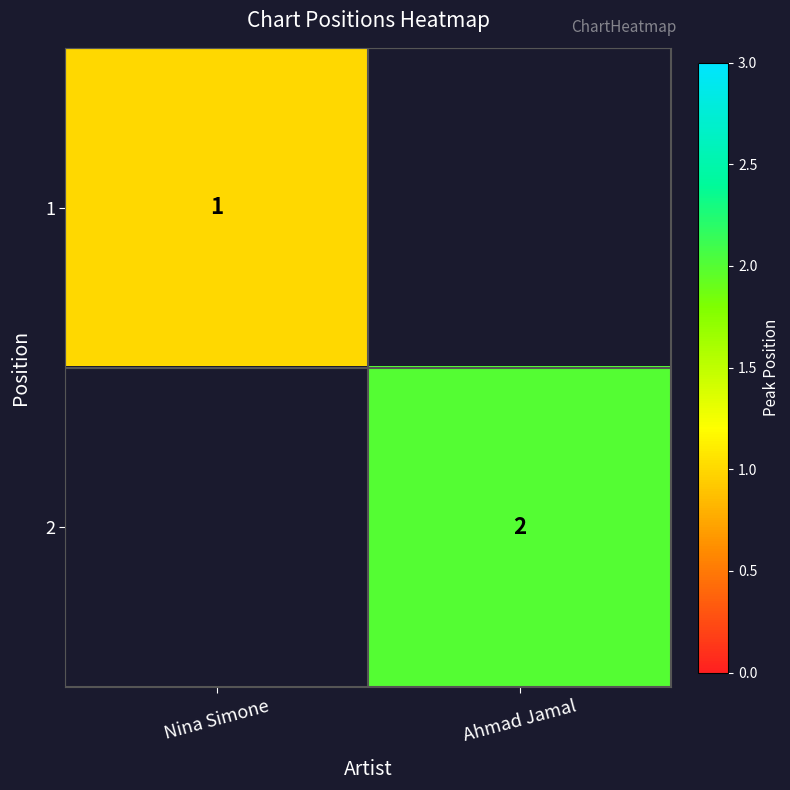

The value of 1 at Nina Simone is 1. True or false?

True